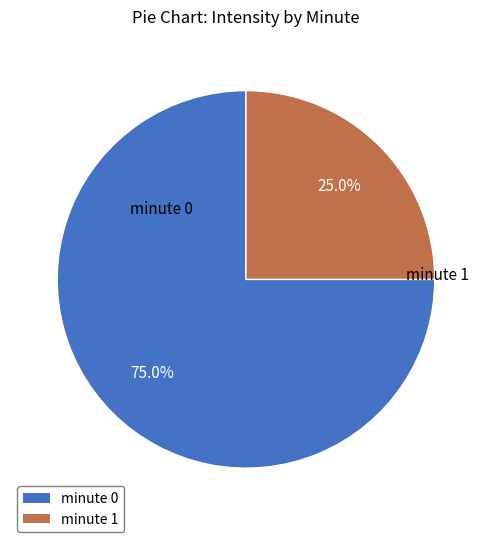

Approximately how many times larger is the value at minute 1 compared to minute 0?

0.3